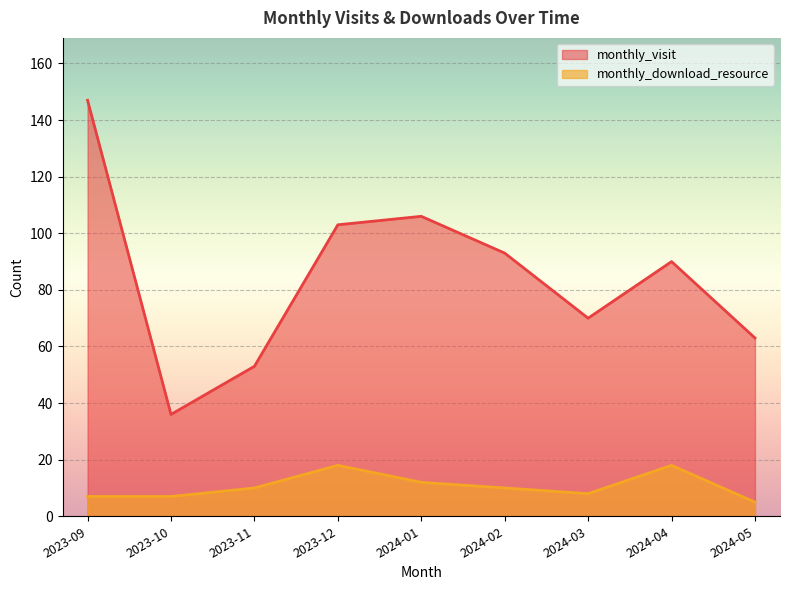

Is it true that monthly_download_resource equals 7 at 2024-02?

False